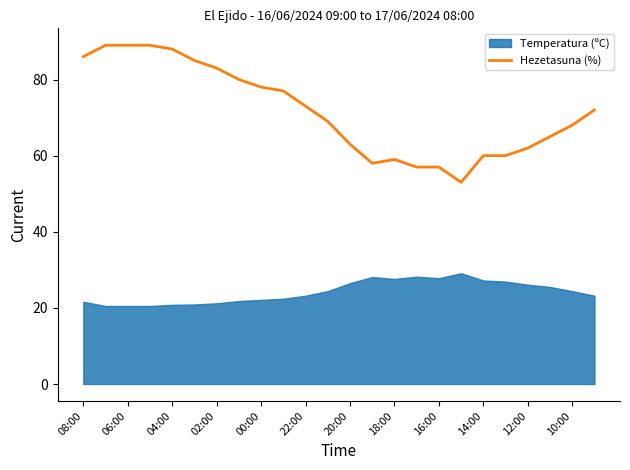

At which category does the data reach its first local valley?

13